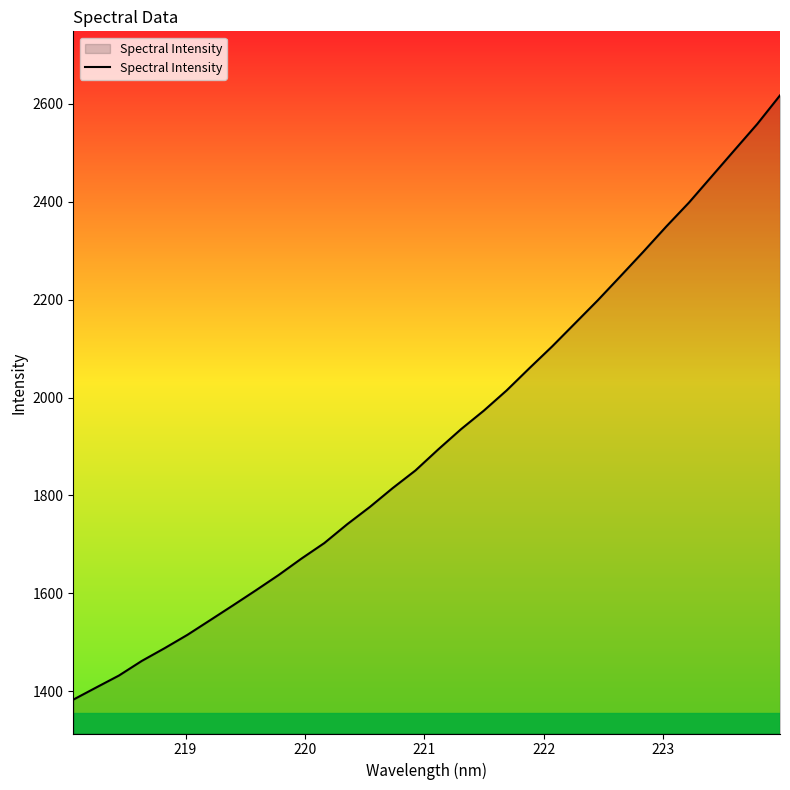

What is the smallest value displayed?

1383.0